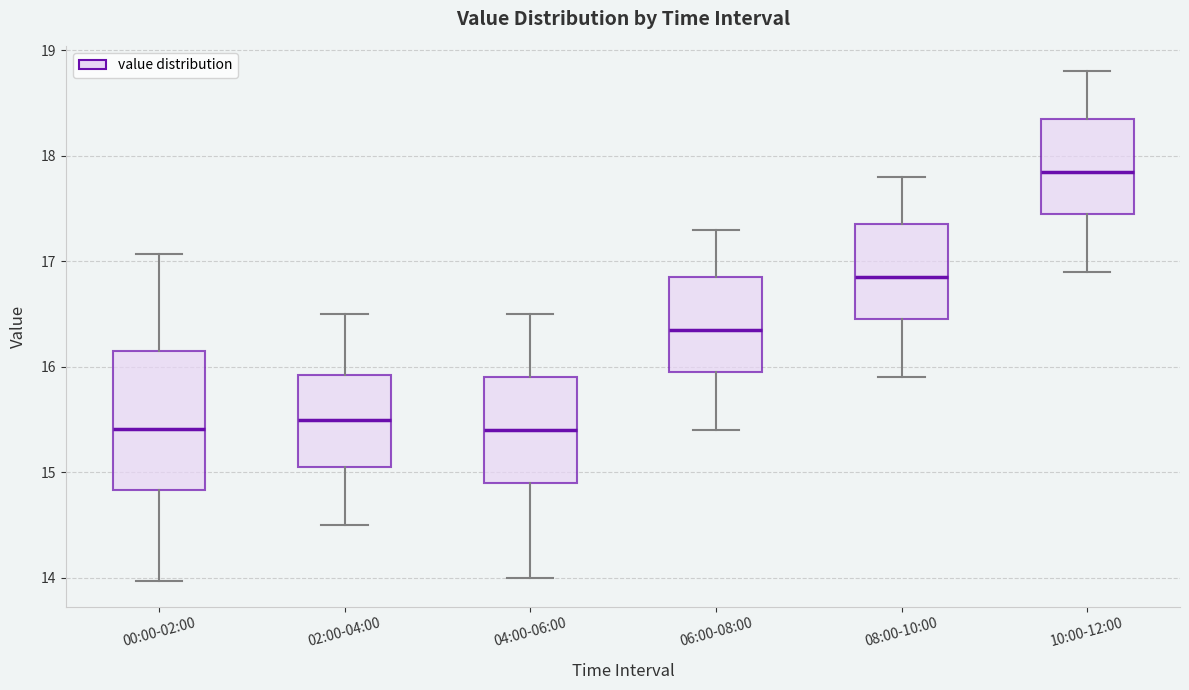

Comparing the boxes themselves (not the whiskers), which one is the tallest?

00:00-02:00